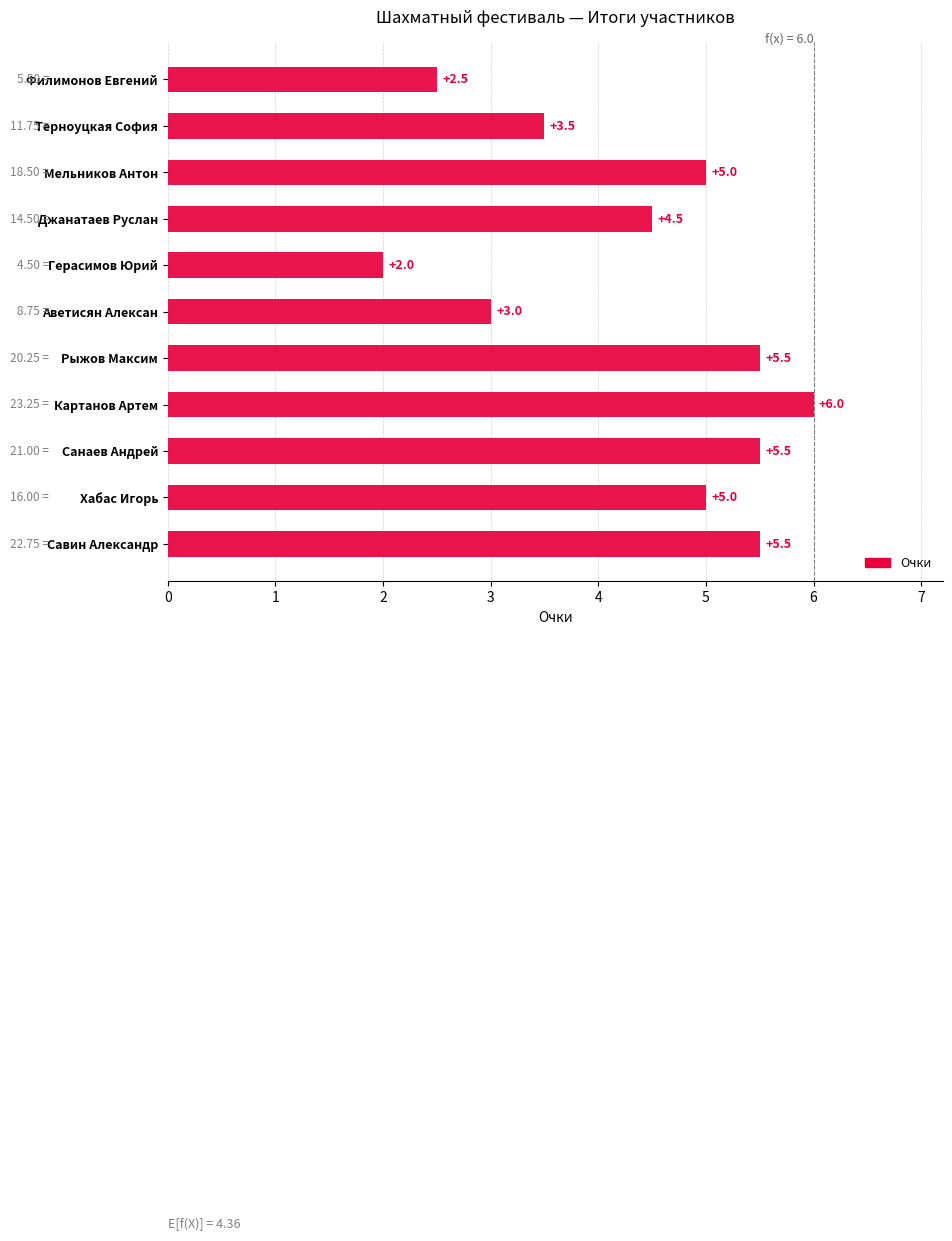

What is the minimum value shown in the chart?

2.0